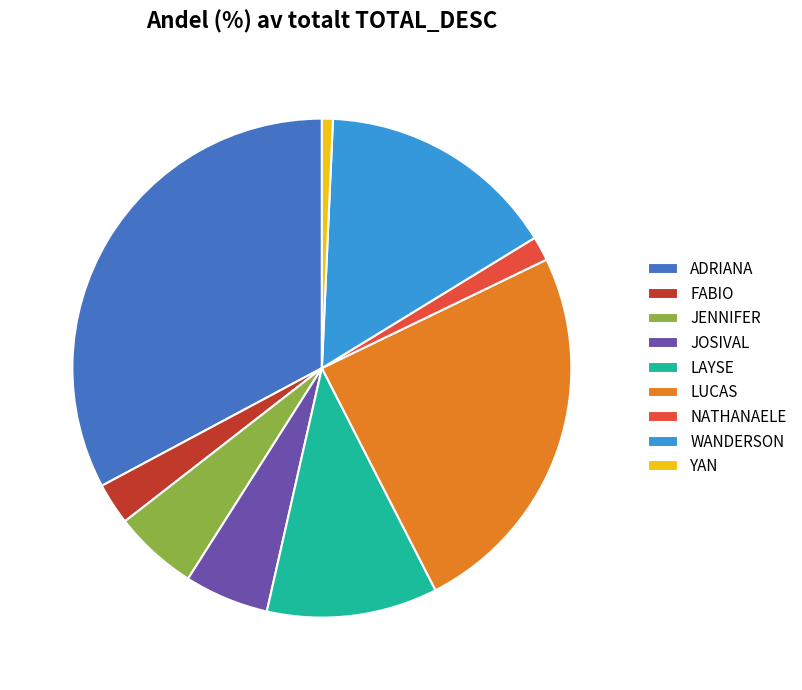

Do LAYSE and JENNIFER together represent more than half of the pie?

No